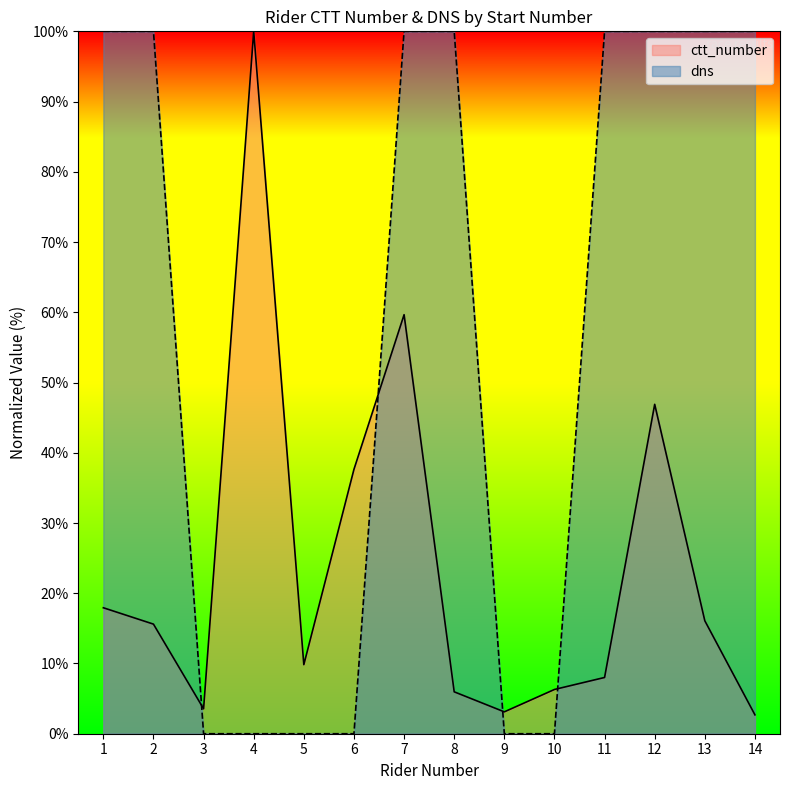

At which category is the sum across all series the highest?

7